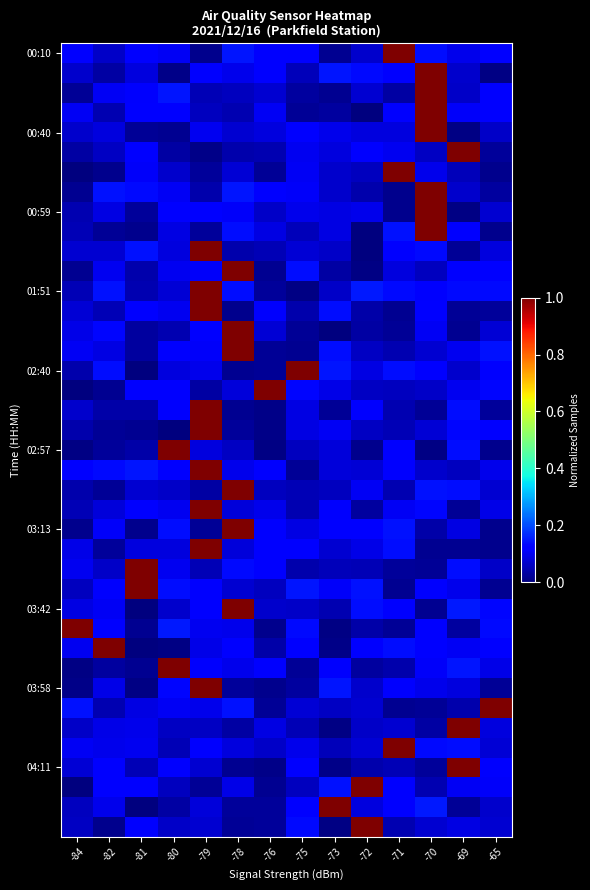

What is the greatest value displayed?

1.0